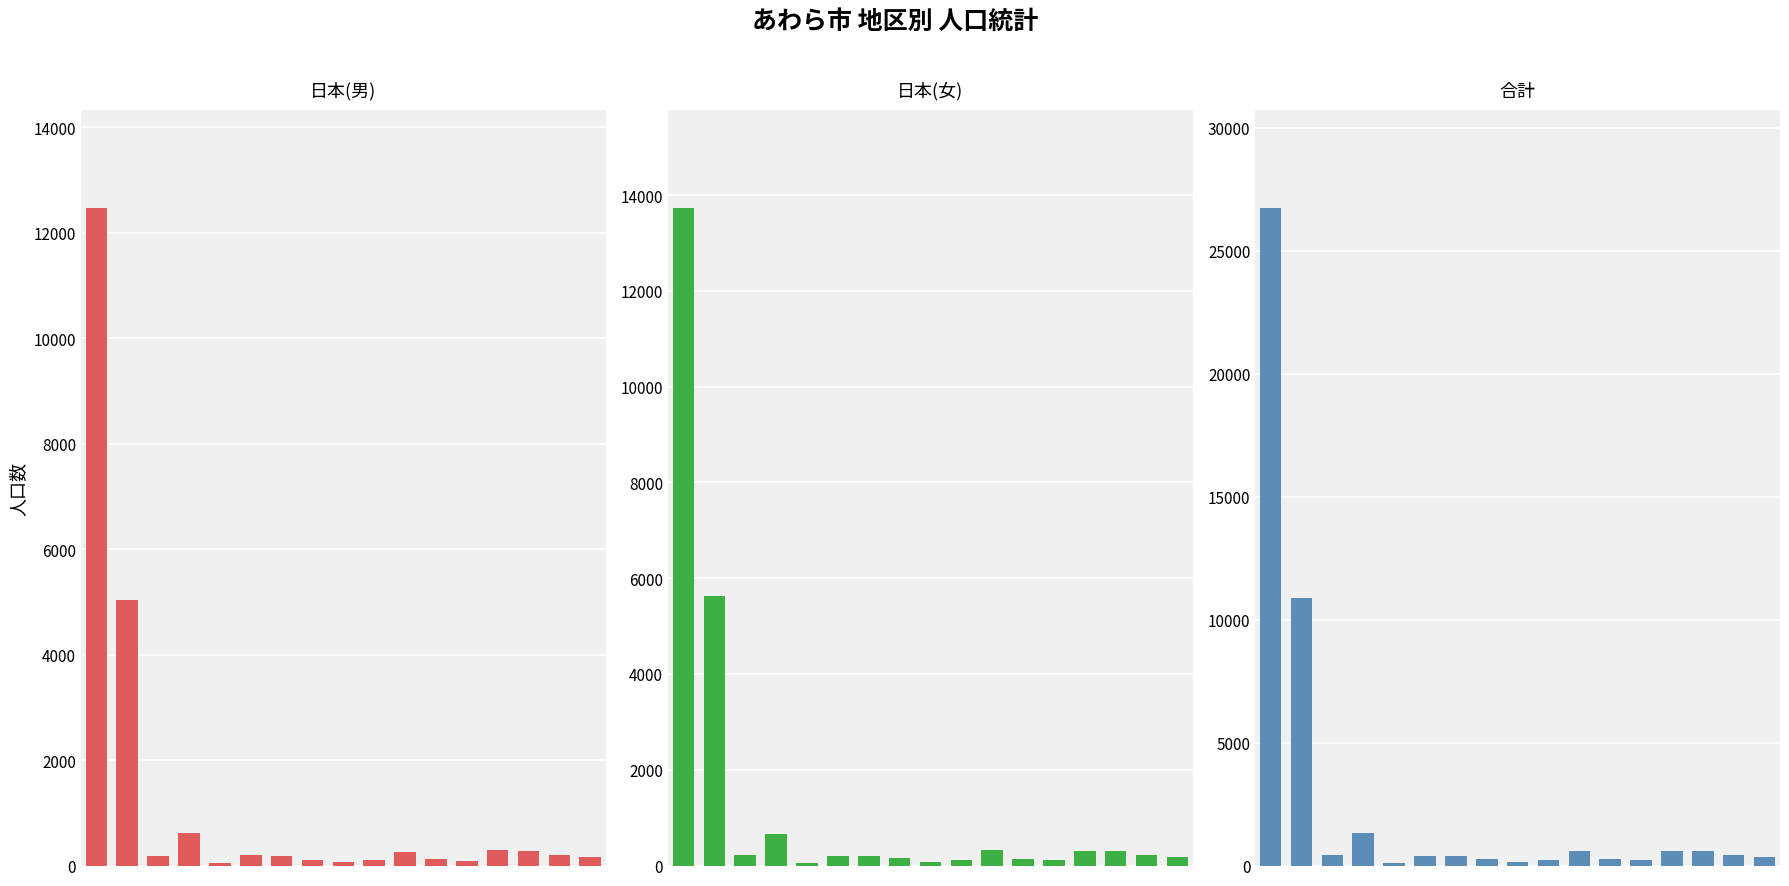

Is it true that 合計 equals 26717 at 0?

True